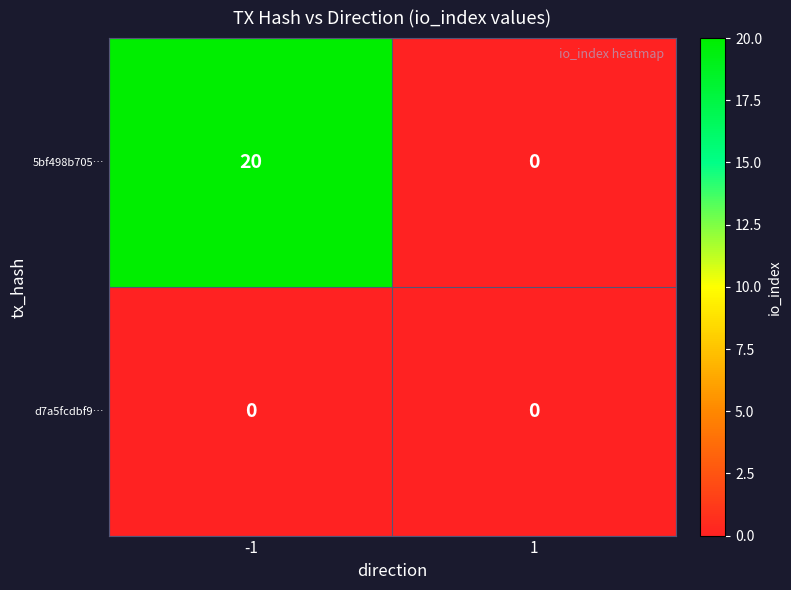

How many series are shown in this chart?

2